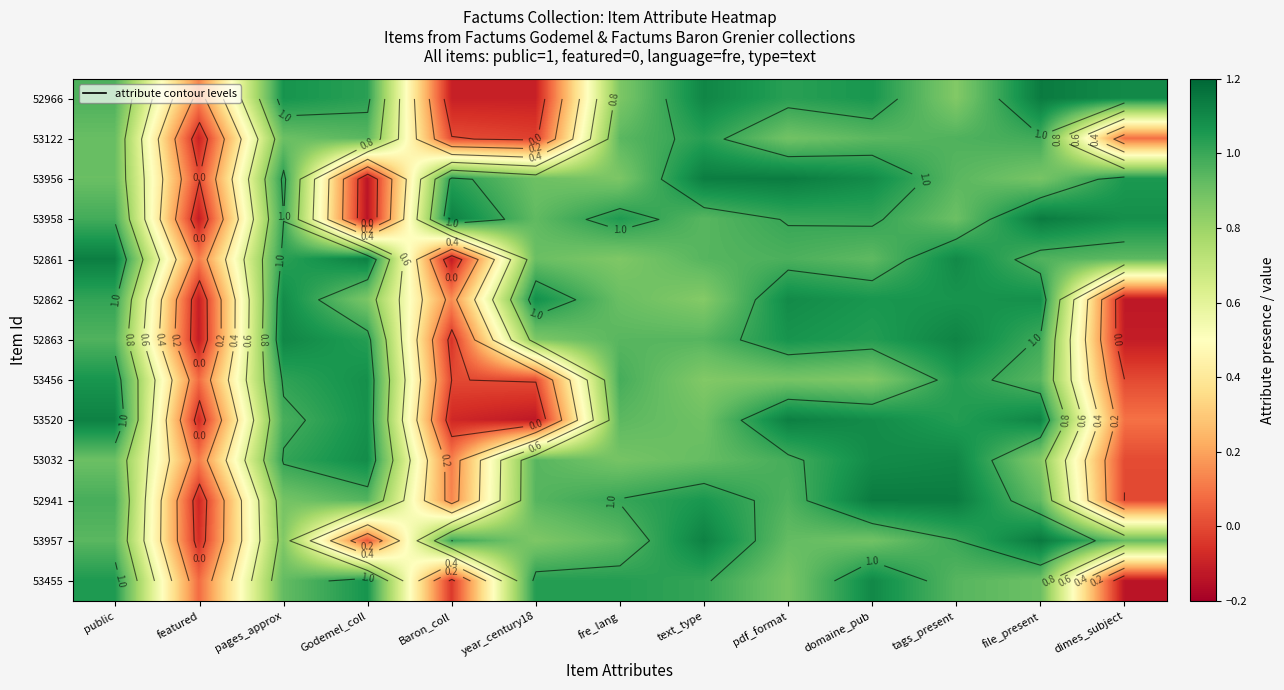

What is the sum of all 53456 values?

8.8